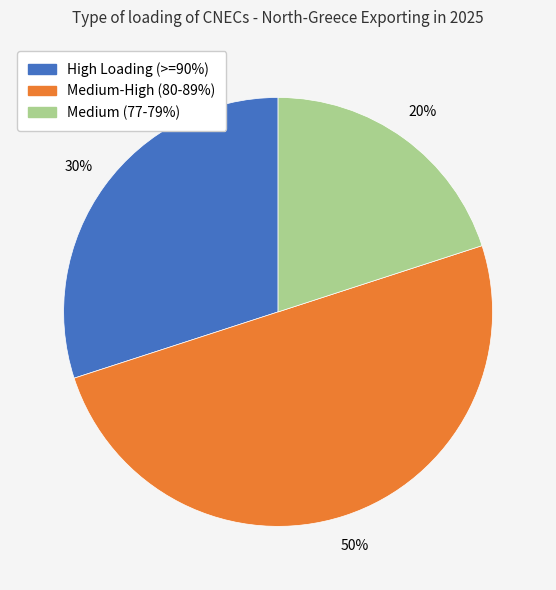

To the nearest percent, what is the difference between the largest and smallest slice percentages?

30%